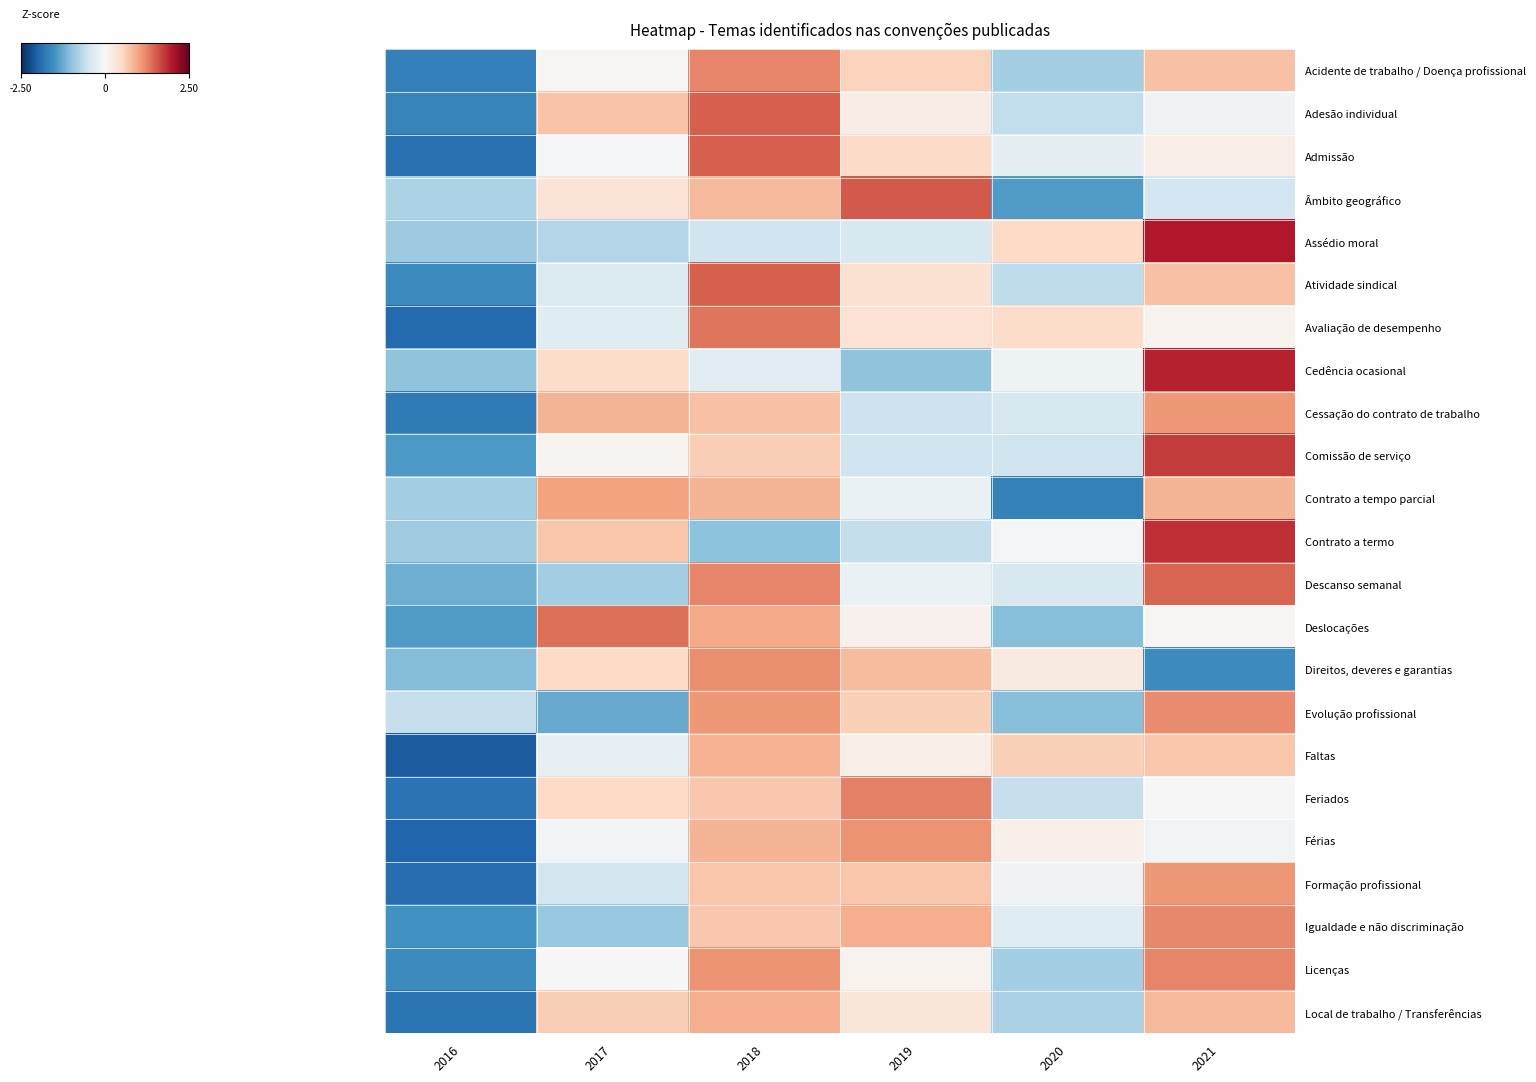

Reading left to right, what are all the values shown in this chart?

Acidente de trabalho / Doença profissional: 2016=-1.7	2017=0.0	2018=1.2	2019=0.6	2020=-0.8	2021=0.7
Adesão individual: 2016=-1.7	2017=0.7	2018=1.5	2019=0.2	2020=-0.6	2021=-0.1
Admissão: 2016=-1.9	2017=-0.0	2018=1.5	2019=0.5	2020=-0.2	2021=0.2
Âmbito geográfico: 2016=-0.8	2017=0.3	2018=0.8	2019=1.5	2020=-1.4	2021=-0.5
Assédio moral: 2016=-0.9	2017=-0.7	2018=-0.5	2019=-0.4	2020=0.5	2021=2.0
Atividade sindical: 2016=-1.6	2017=-0.4	2018=1.5	2019=0.4	2020=-0.6	2021=0.7
Avaliação de desempenho: 2016=-1.9	2017=-0.3	2018=1.3	2019=0.4	2020=0.5	2021=0.1
Cedência ocasional: 2016=-1.0	2017=0.5	2018=-0.3	2019=-1.0	2020=-0.1	2021=1.9
Cessação do contrato de trabalho: 2016=-1.8	2017=0.9	2018=0.7	2019=-0.5	2020=-0.4	2021=1.1
Comissão de serviço: 2016=-1.4	2017=0.1	2018=0.6	2019=-0.5	2020=-0.5	2021=1.7
Contrato a tempo parcial: 2016=-0.8	2017=1.0	2018=0.8	2019=-0.2	2020=-1.7	2021=0.8
Contrato a termo: 2016=-0.9	2017=0.7	2018=-1.0	2019=-0.6	2020=-0.0	2021=1.8
Descanso semanal: 2016=-1.2	2017=-0.9	2018=1.2	2019=-0.2	2020=-0.4	2021=1.4
Deslocações: 2016=-1.4	2017=1.4	2018=1.0	2019=0.1	2020=-1.1	2021=0.0
Direitos, deveres e garantias: 2016=-1.1	2017=0.5	2018=1.2	2019=0.8	2020=0.2	2021=-1.6
Evolução profissional: 2016=-0.6	2017=-1.3	2018=1.1	2019=0.6	2020=-1.1	2021=1.2
Faltas: 2016=-2.1	2017=-0.2	2018=0.9	2019=0.1	2020=0.6	2021=0.7
Feriados: 2016=-1.8	2017=0.5	2018=0.7	2019=1.3	2020=-0.6	2021=0.0
Férias: 2016=-2.0	2017=-0.1	2018=0.9	2019=1.1	2020=0.1	2021=-0.1
Formação profissional: 2016=-1.9	2017=-0.5	2018=0.7	2019=0.7	2020=-0.1	2021=1.1
Igualdade e não discriminação: 2016=-1.5	2017=-0.9	2018=0.7	2019=0.9	2020=-0.3	2021=1.2
Licenças: 2016=-1.6	2017=0.0	2018=1.1	2019=0.1	2020=-0.8	2021=1.2
Local de trabalho / Transferências: 2016=-1.8	2017=0.6	2018=0.9	2019=0.3	2020=-0.8	2021=0.8